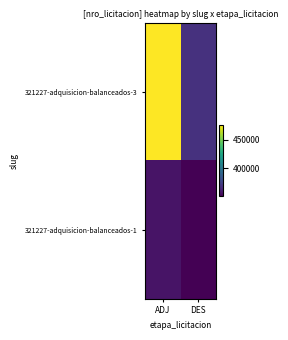

At DES, list the series in order from smallest to largest.

321227-adquisicion-balanceados-1, 321227-adquisicion-balanceados-3